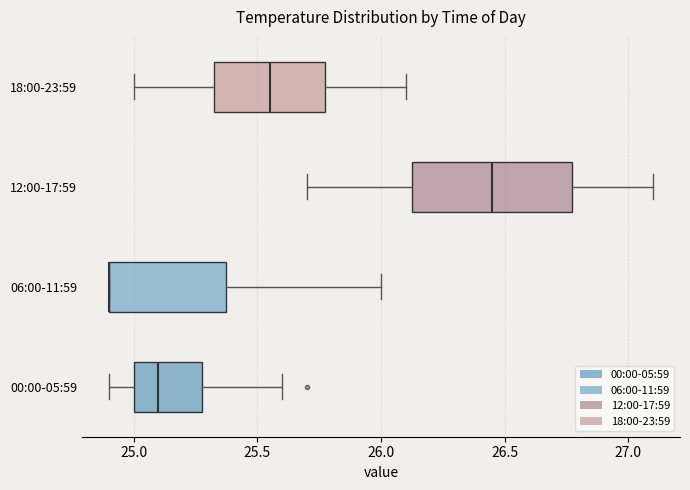

Reading bottom to top, read every box against the x-axis: the position of its median line, the range the box covers, and the ends of its whiskers. The values are not printed on the chart, so give them approximately, as read against the axis.

00:00-05:59: median 25.10, box 25.00 to 25.30, whiskers 24.90 to 25.60
06:00-11:59: median 24.90 (drawn on the box's left edge), box 24.90 to 25.40, whiskers 24.90 to 26.00
12:00-17:59: median 26.45, box 26.15 to 26.80, whiskers 25.70 to 27.10
18:00-23:59: median 25.55, box 25.35 to 25.80, whiskers 25.00 to 26.10